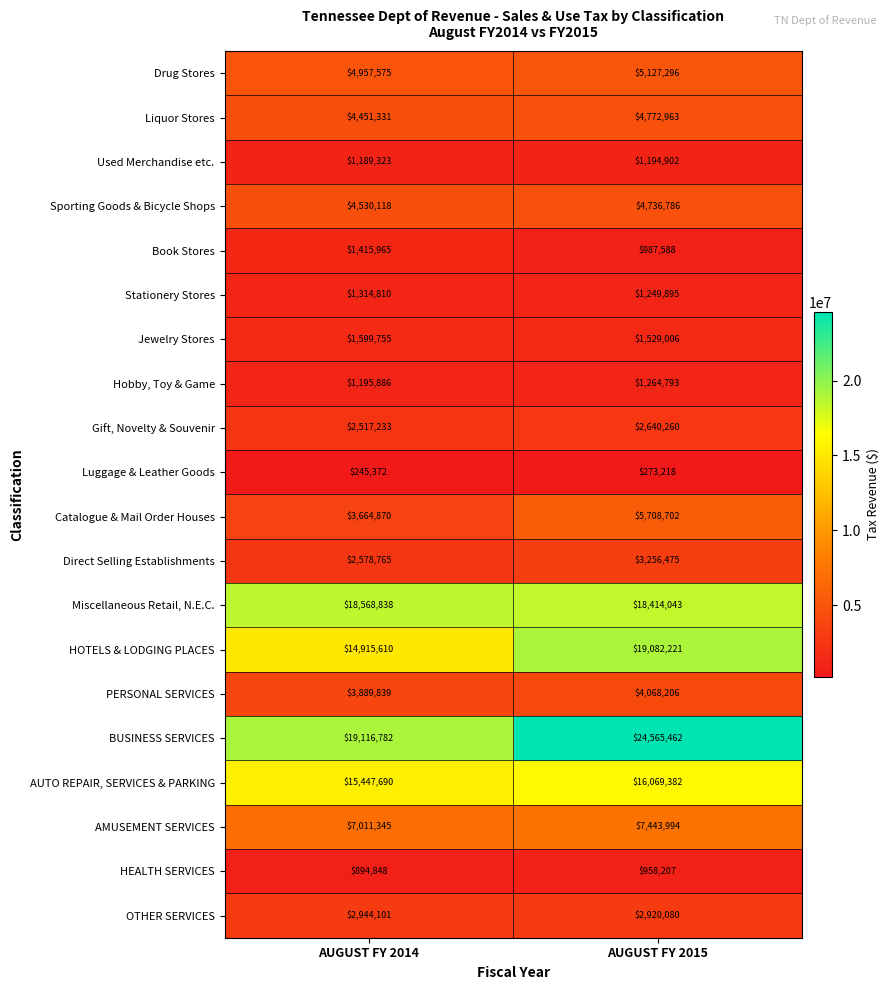

What is the total value across all series at AUGUST FY 2014?

112450056